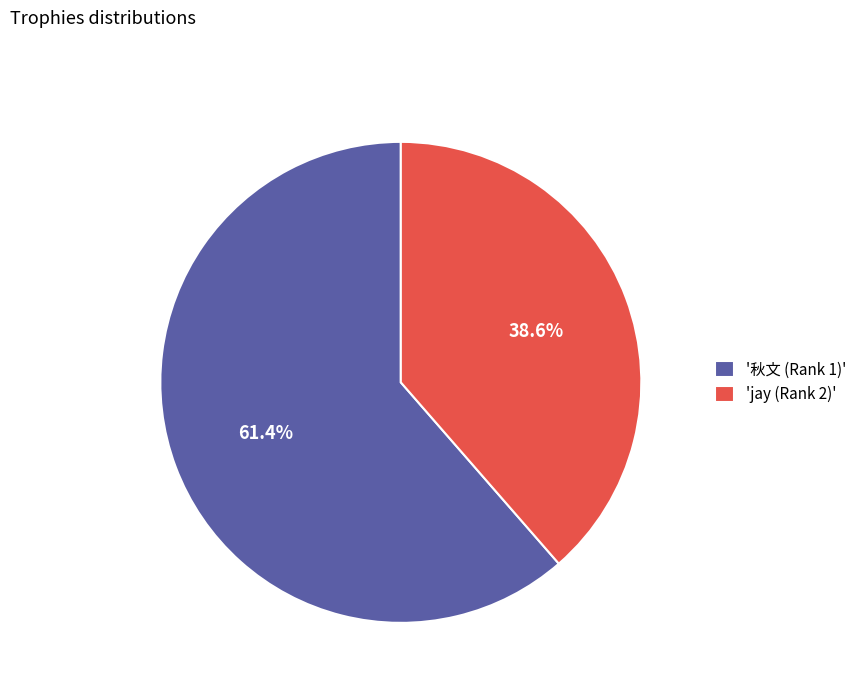

Combined, what portion of the pie is 'jay (Rank 2)' and '秋文 (Rank 1)'?

100.0%